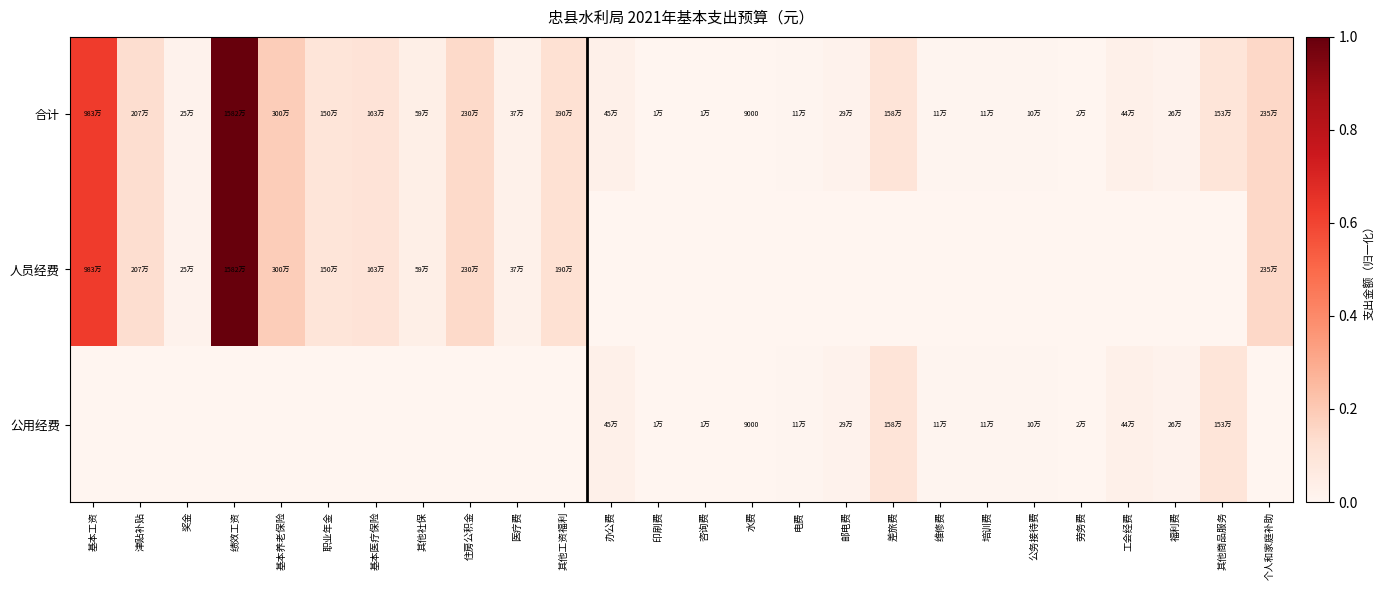

What is the greatest value displayed?

1.0